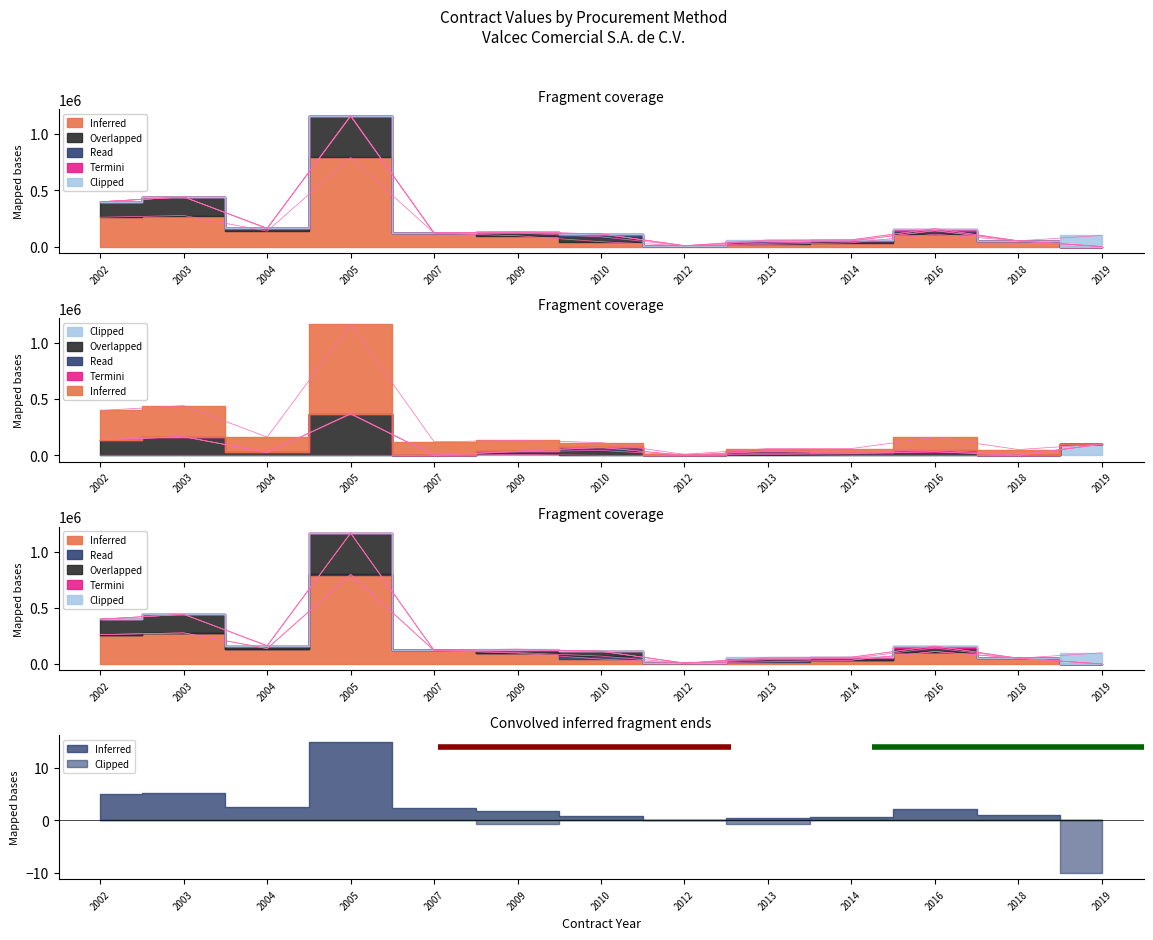

How many interior local peaks does the Clipped series have?

2